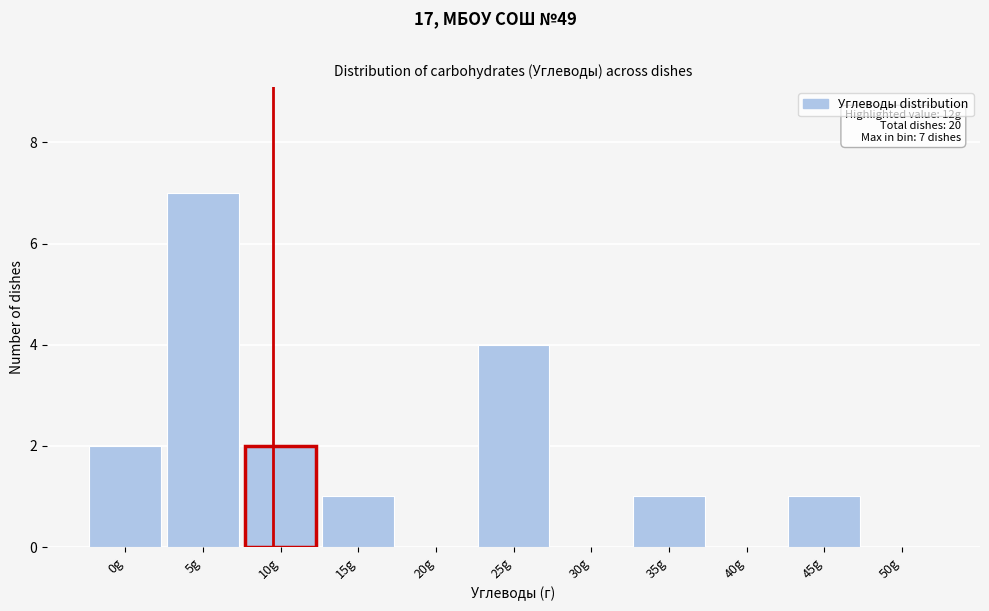

Reading left to right, extract all data points from this chart.

0g=2	5g=7	10g=2	15g=1	20g=0	25g=4	30g=0	35g=1	40g=0	45g=1	50g=0